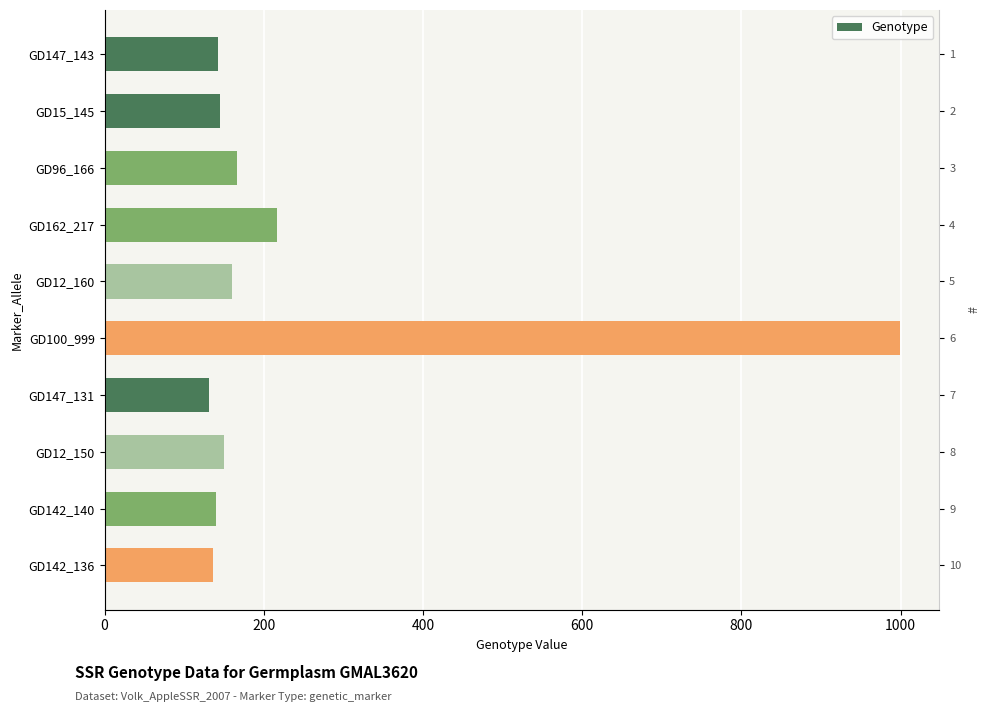

How many distinct data groups are displayed?

1